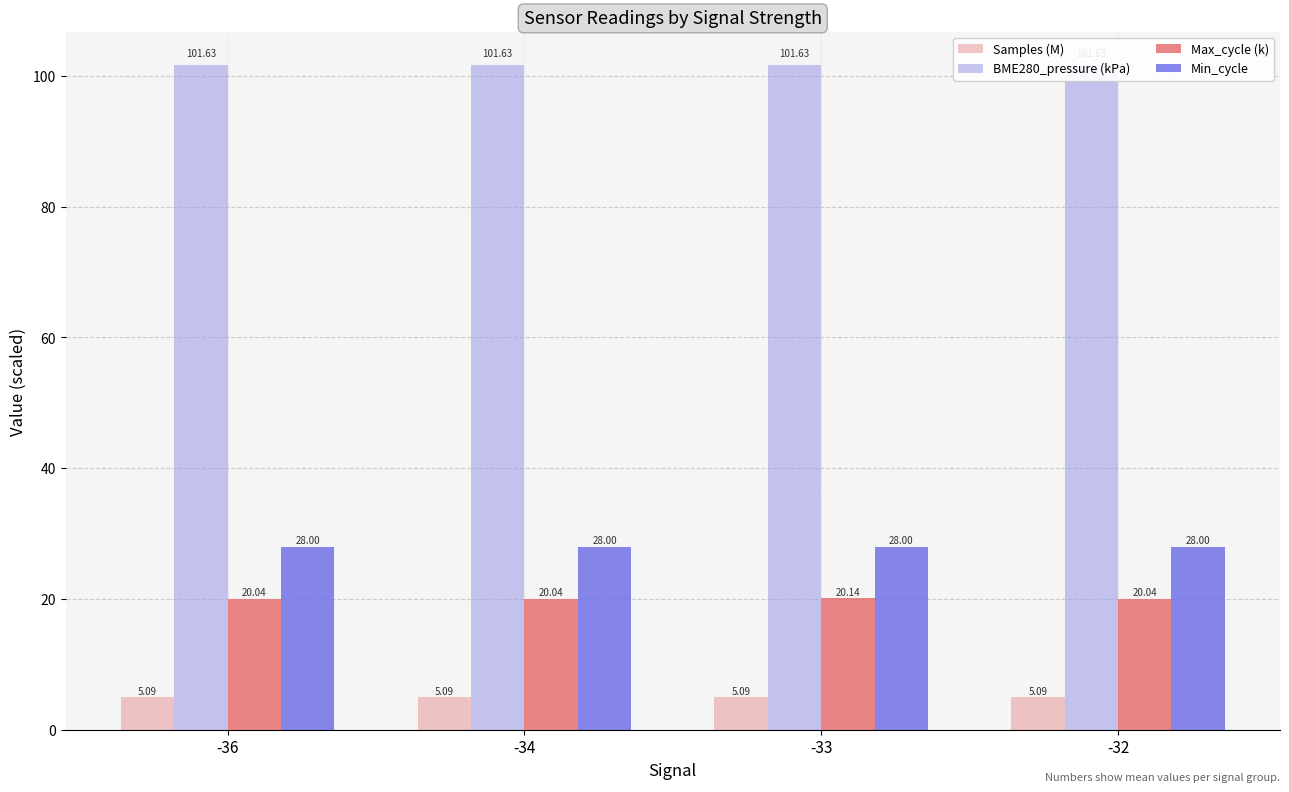

Which series has the widest spread of values?

Max_cycle (k)